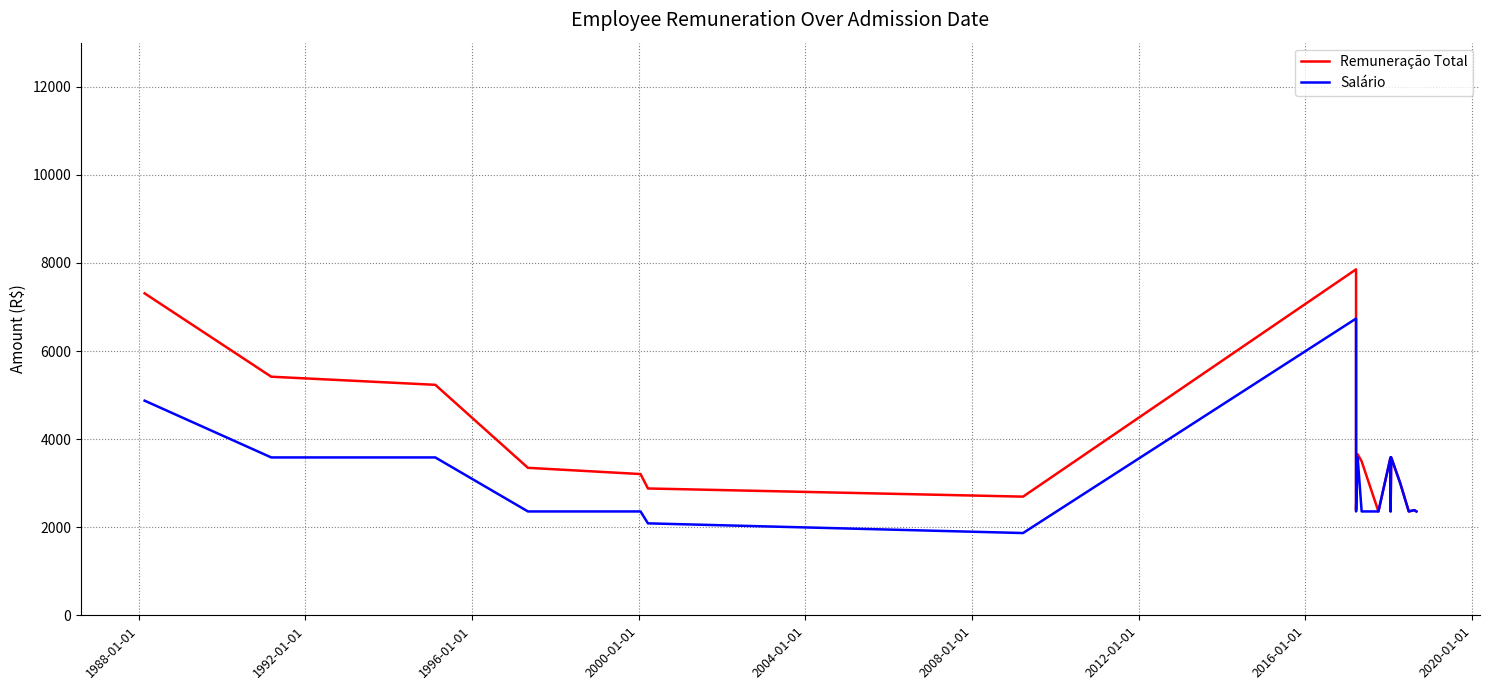

Reading left to right, list all the values displayed in this chart.

Remuneração Total: 7309.0	5416.4	5232.4	3348.1	3206.6	2879.2	2693.9	7853.6	2445.6	2405.0	3655.6	3494.7	2357.8	3583.9	2357.8	3583.9	2992.7	2357.8	2387.0	2357.8
Salário: 4872.7	3583.9	3583.9	2357.8	2357.8	2087.2	1867.5	6736.4	2357.8	2357.8	3583.9	2357.8	2357.8	3583.9	2357.8	3583.9	2992.7	2357.8	2387.0	2357.8